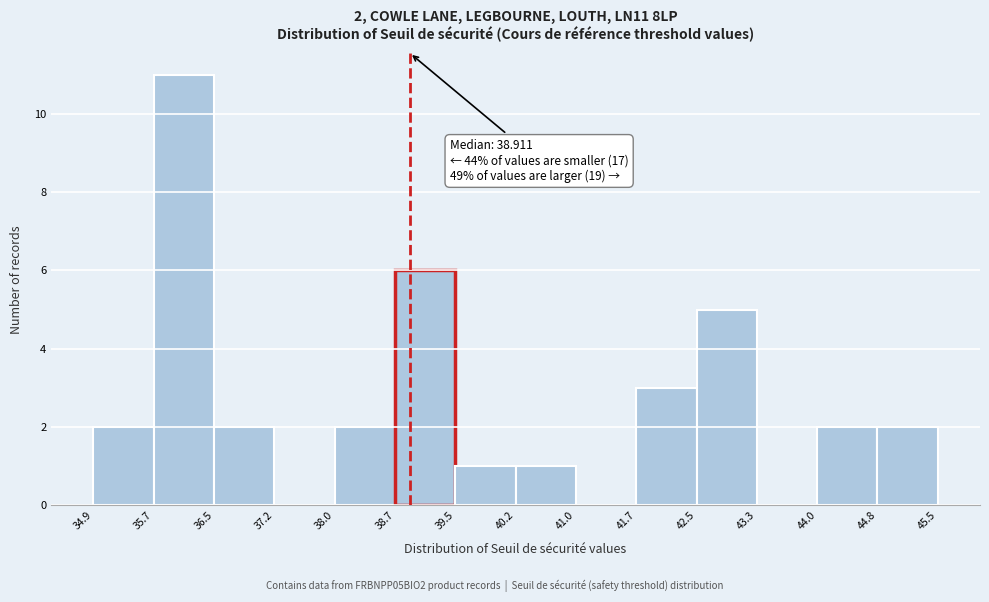

Over which range of the x-axis is the bar tallest?

35.7 to 36.5